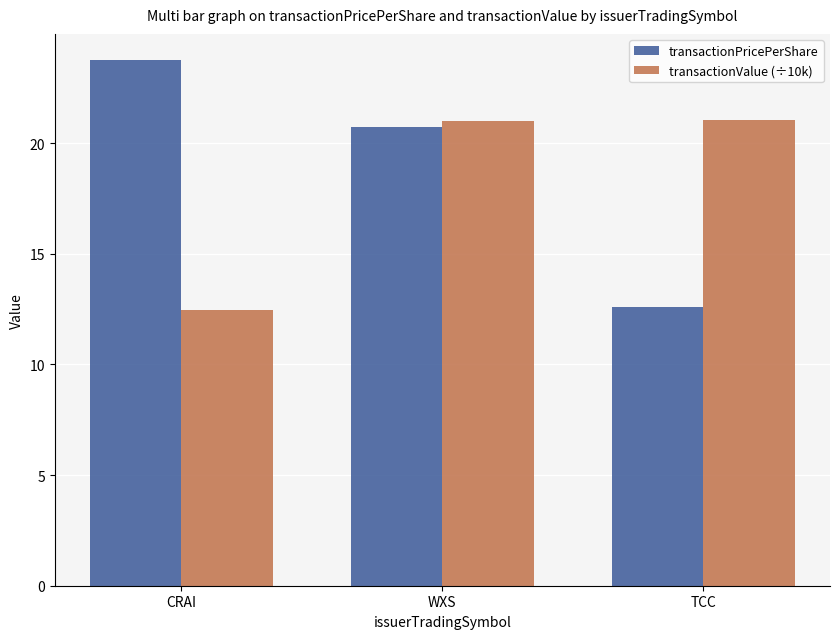

What is the highest value of the transactionPricePerShare series?

23.8